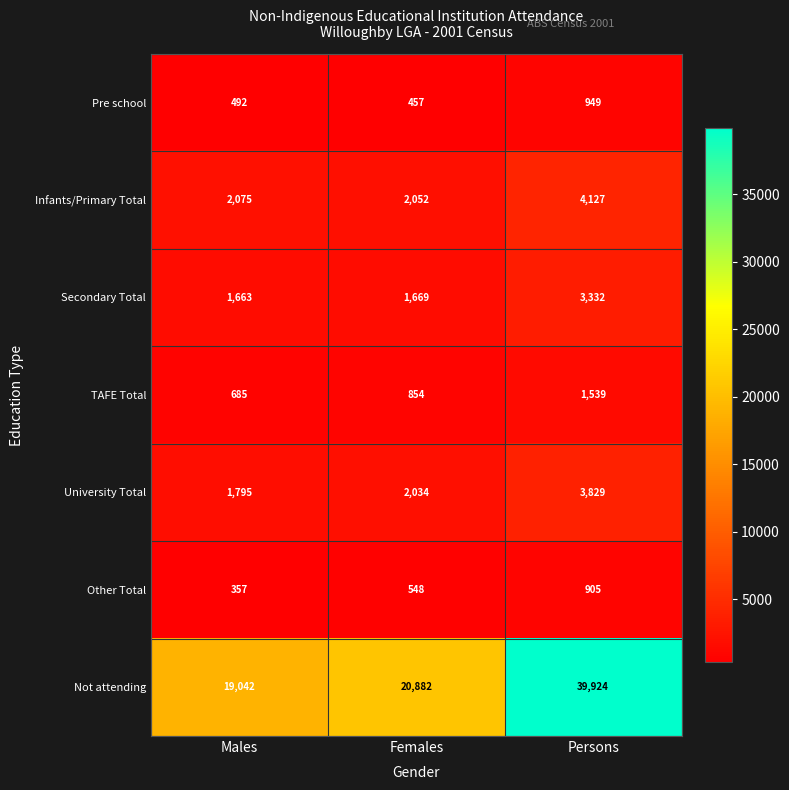

True or false: TAFE Total has a value of 685 at Males.

True